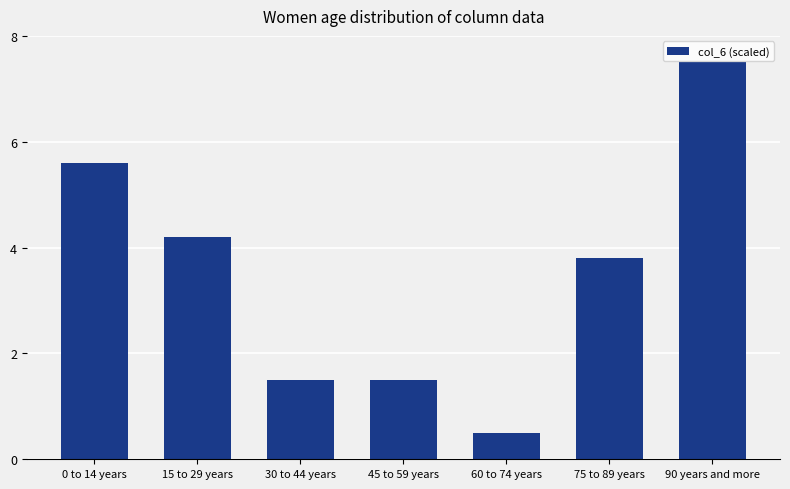

What is the difference between the second highest and minimum values?

5.1